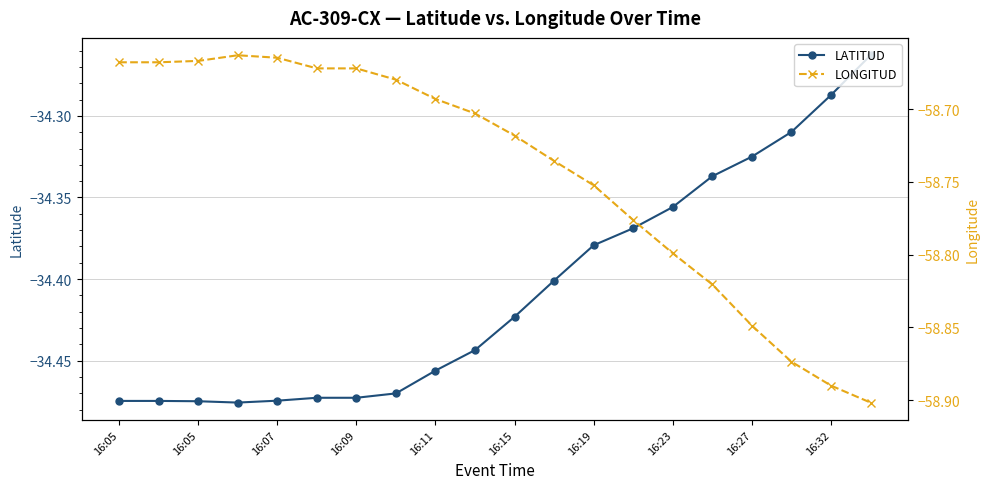

True or false: LONGITUD and LATITUD intersect in this chart.

False